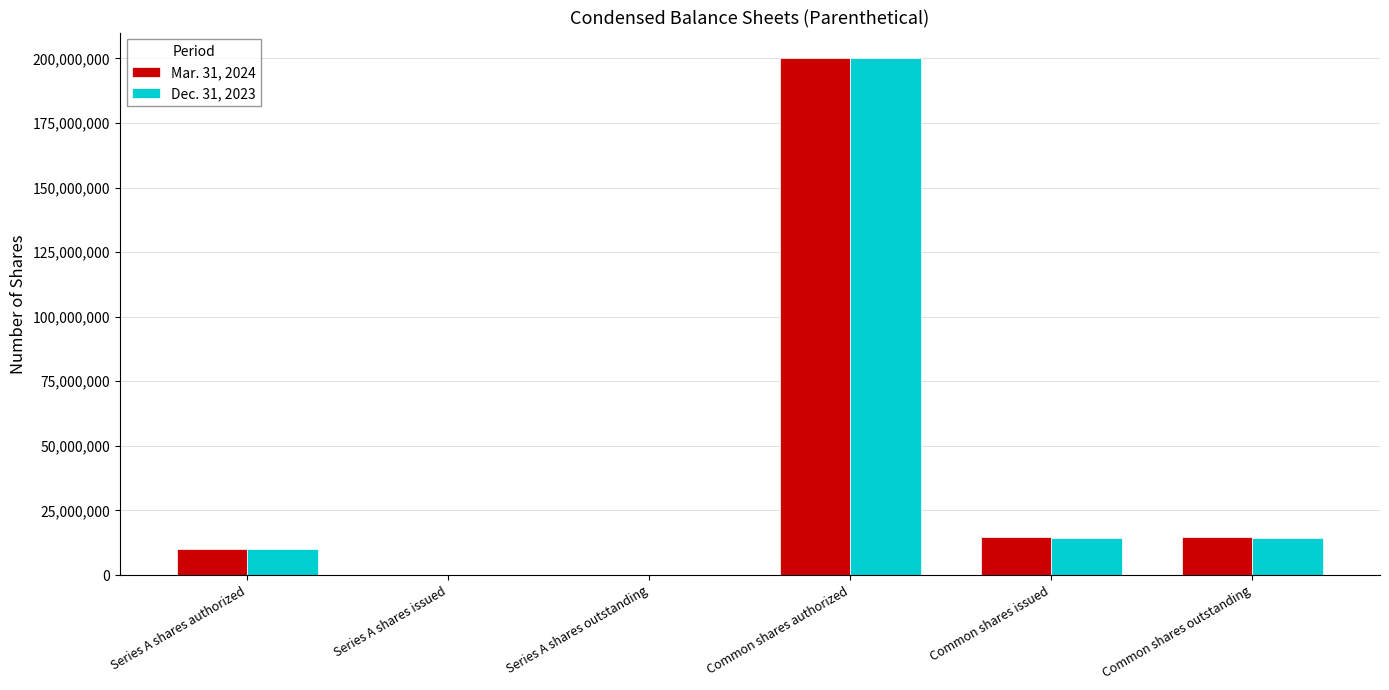

How many categories are shown in the chart?

6